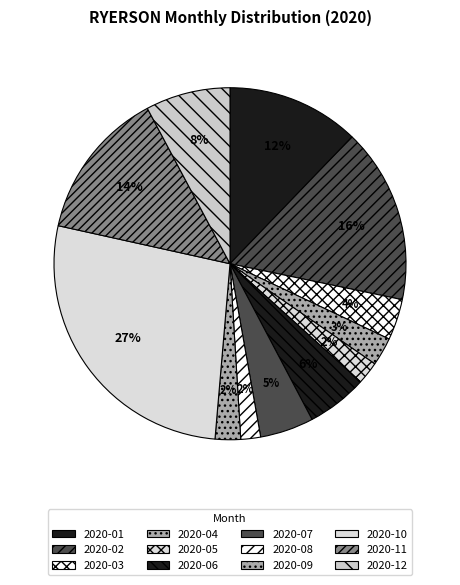

Which category has the biggest portion of the pie?

2020-10